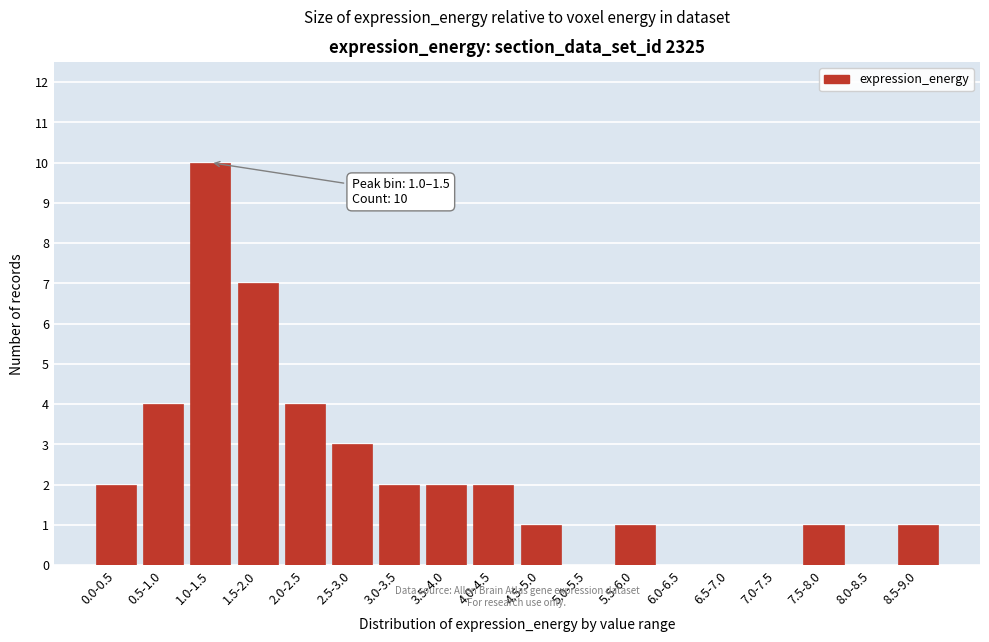

Reading left to right, transcribe all the data shown in this chart.

0.0-0.5=2	0.5-1.0=4	1.0-1.5=10	1.5-2.0=7	2.0-2.5=4	2.5-3.0=3	3.0-3.5=2	3.5-4.0=2	4.0-4.5=2	4.5-5.0=1	5.0-5.5=0	5.5-6.0=1	6.0-6.5=0	6.5-7.0=0	7.0-7.5=0	7.5-8.0=1	8.0-8.5=0	8.5-9.0=1